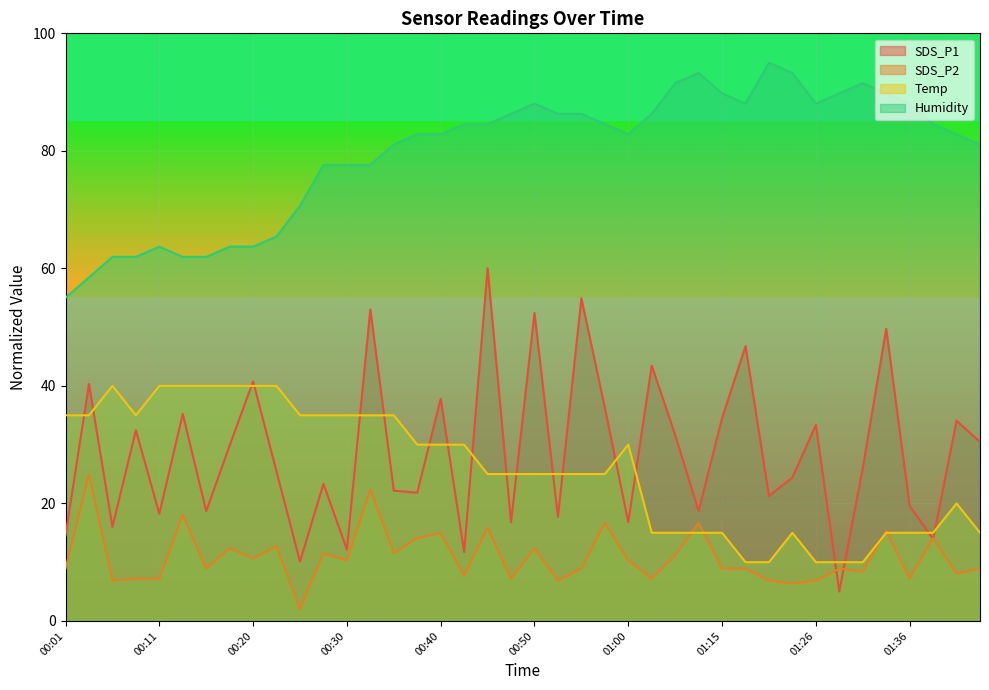

True or false: SDS_P1 has more than 1 points higher than both neighbors.

True